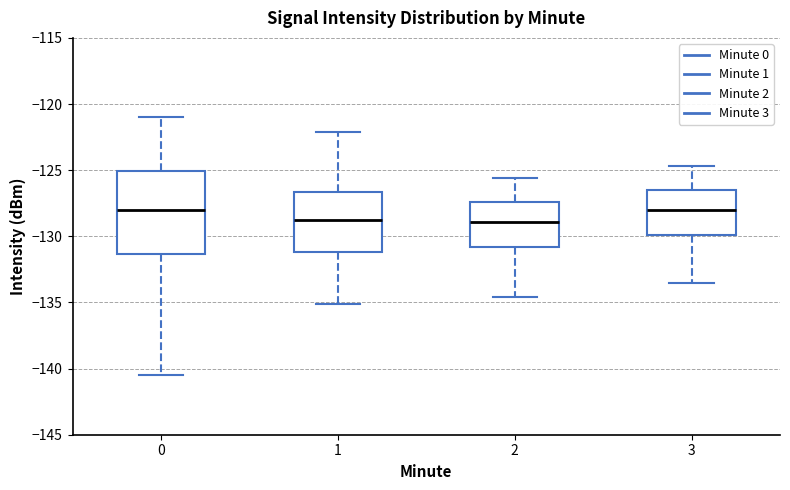

Where is the lower edge of the box at x = 0 on the y-axis? The values are not printed on the chart, so give them approximately, as read against the axis.

-131.5